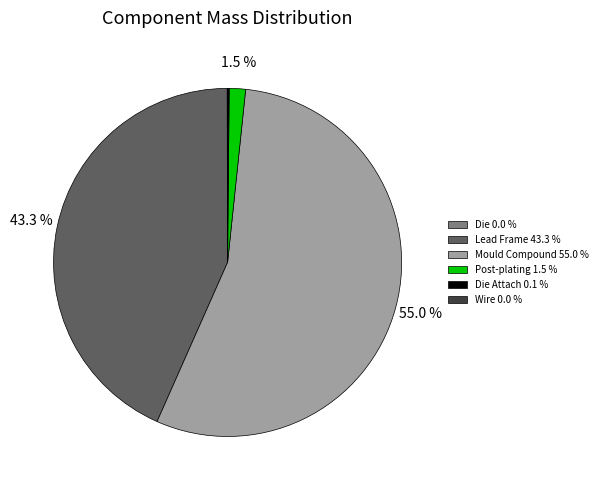

What is the largest slice in the pie chart?

Mould Compound 55.0 %